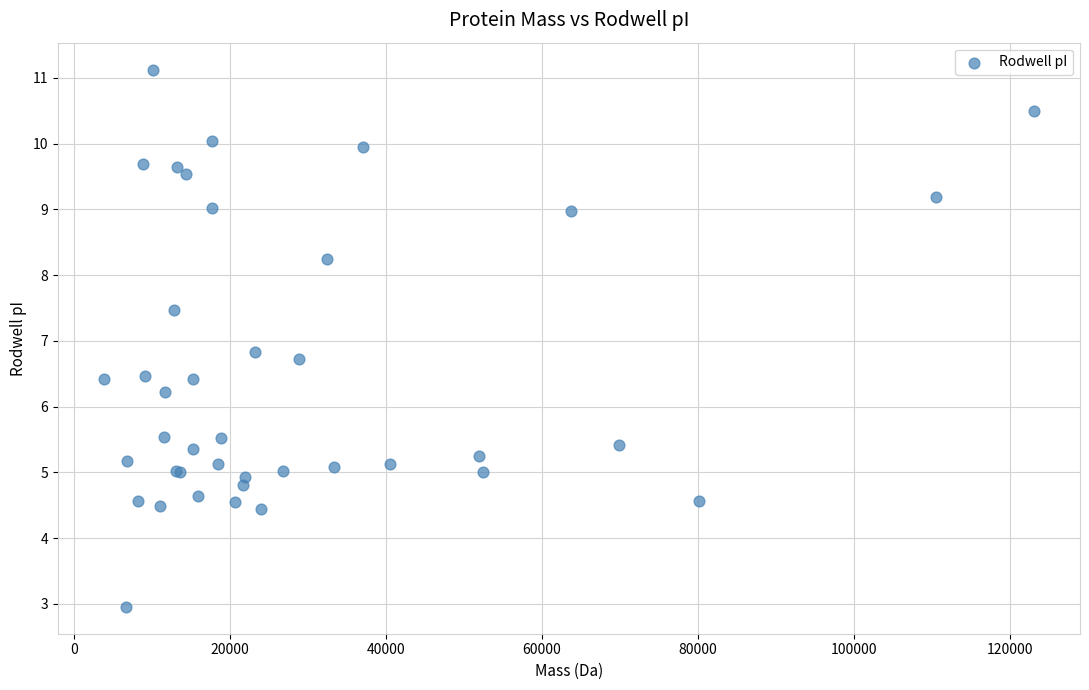

What Y value in the scatter plot is closest to 7?

6.8